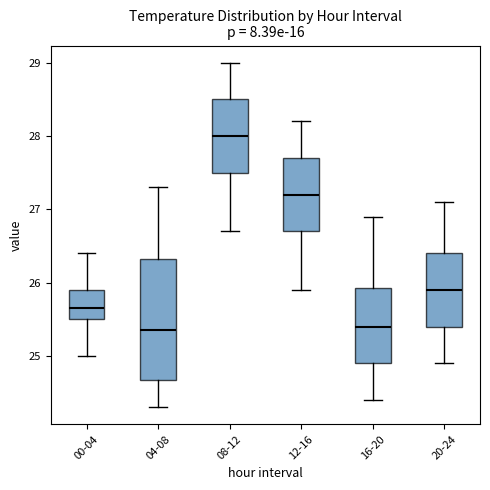

Comparing the boxes themselves (not the whiskers), which one is the tallest?

04-08